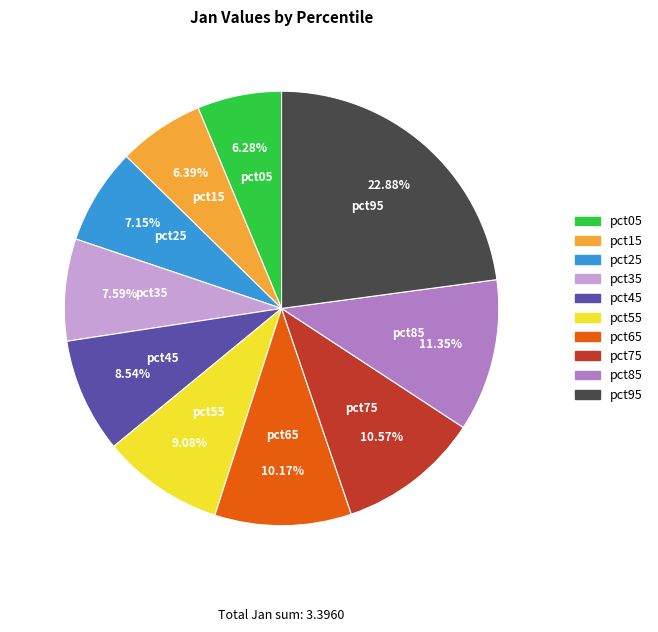

Does pct45 account for over 50% of the chart?

No